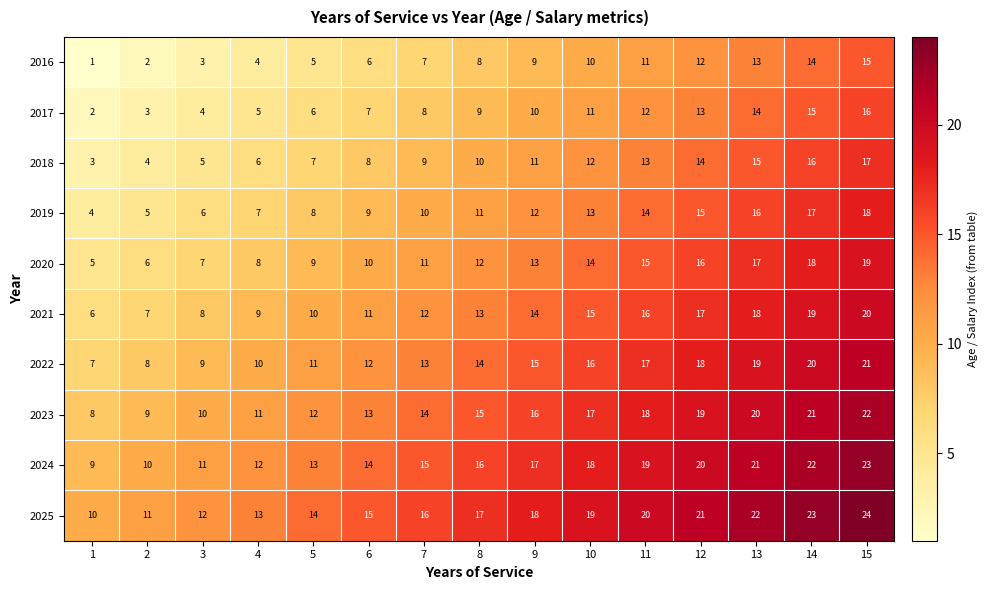

Which series has the largest total across all categories?

2025